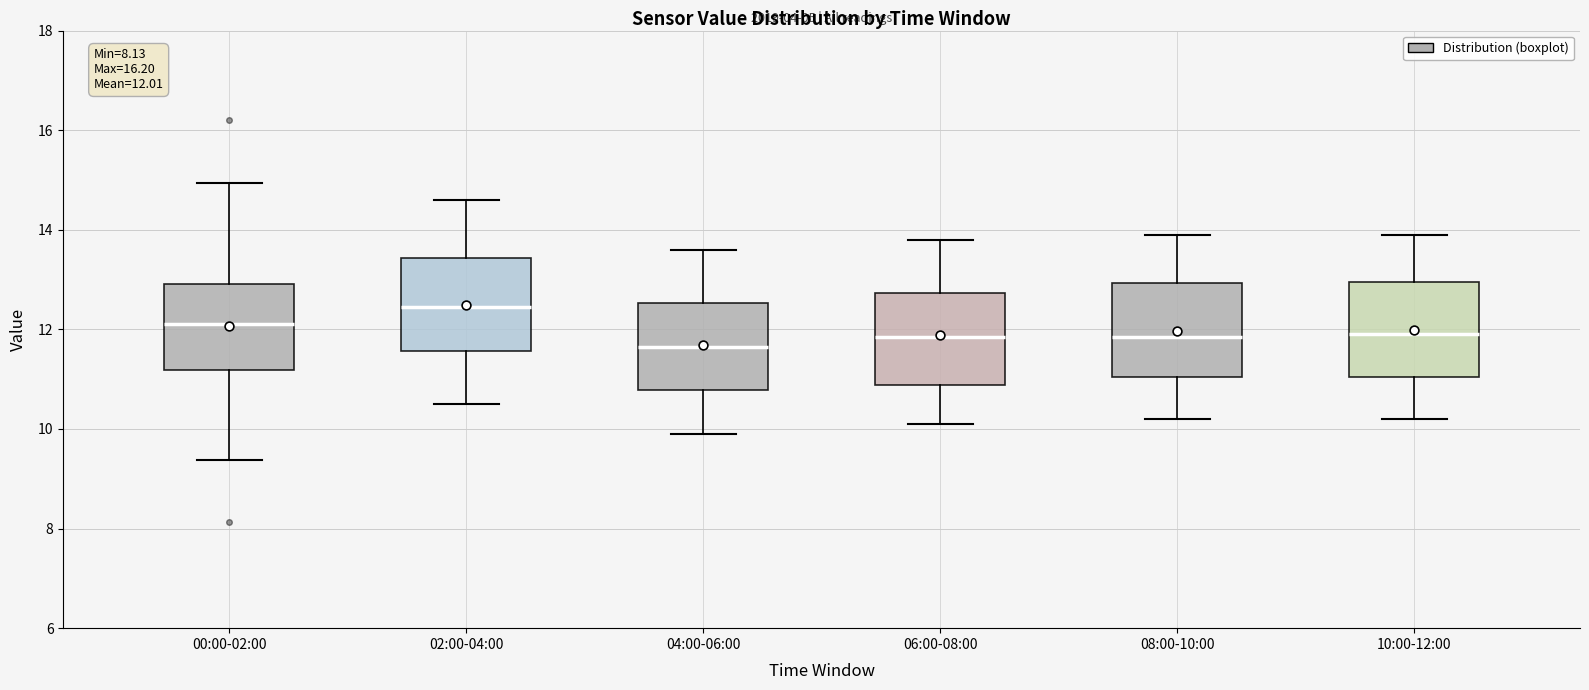

Which box has the highest median line?

02:00-04:00